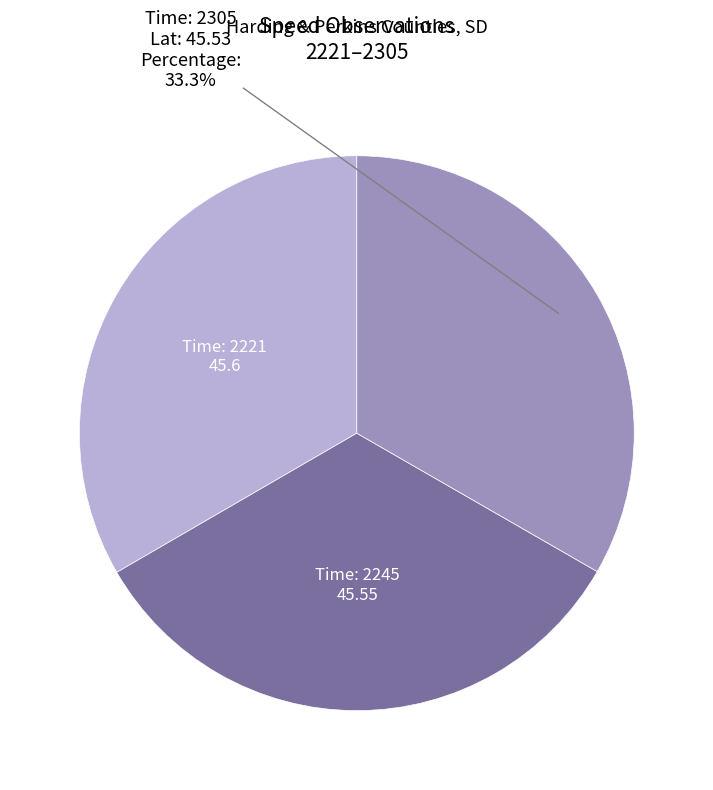

Is there any slice that represents more than half of the pie?

No